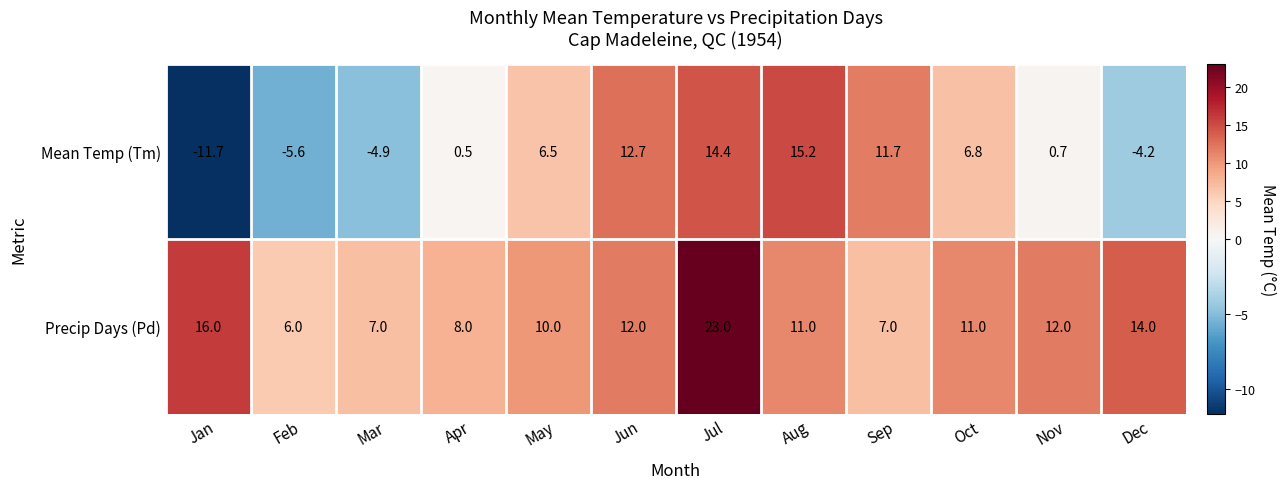

The value of Precip Days (Pd) at Aug is 15.0. True or false?

False